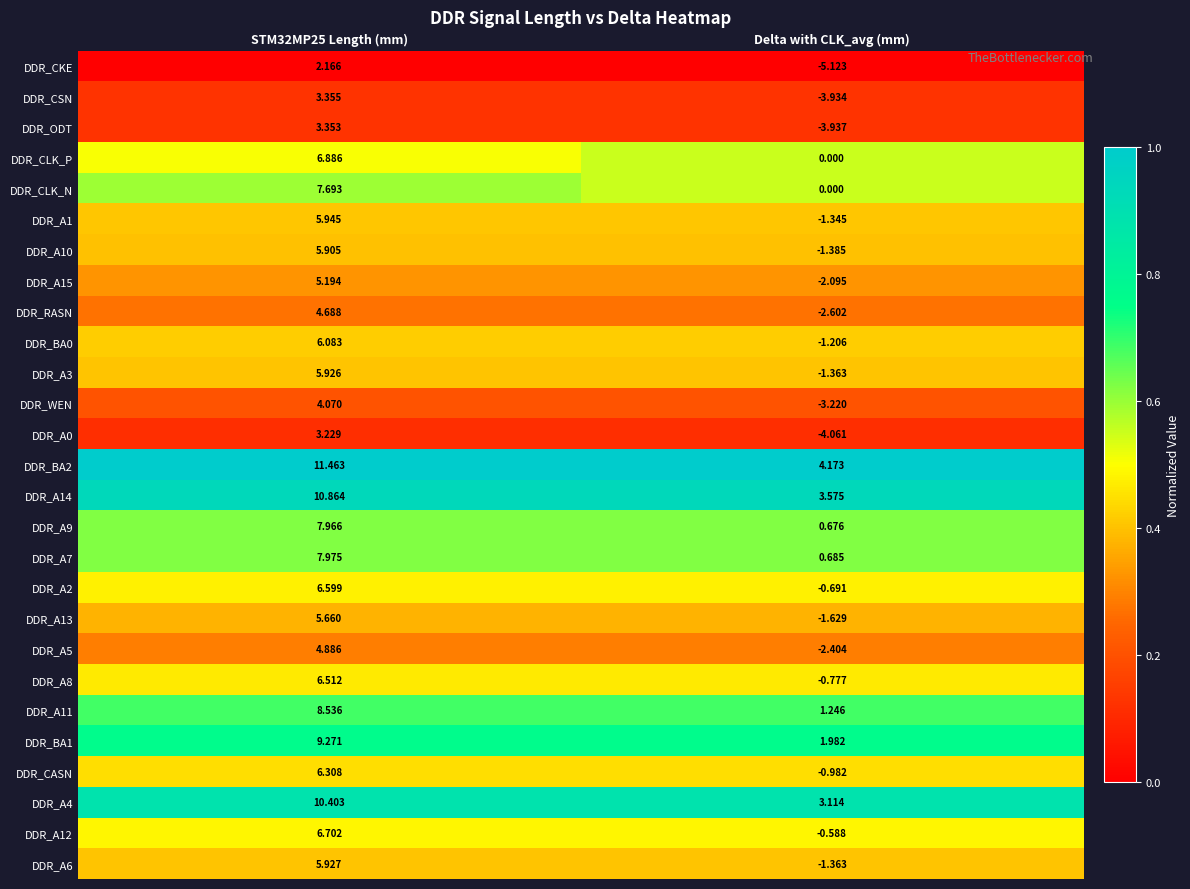

Which series changed the most between STM32MP25 Length (mm) and Delta with CLK_avg (mm)?

DDR_CLK_N